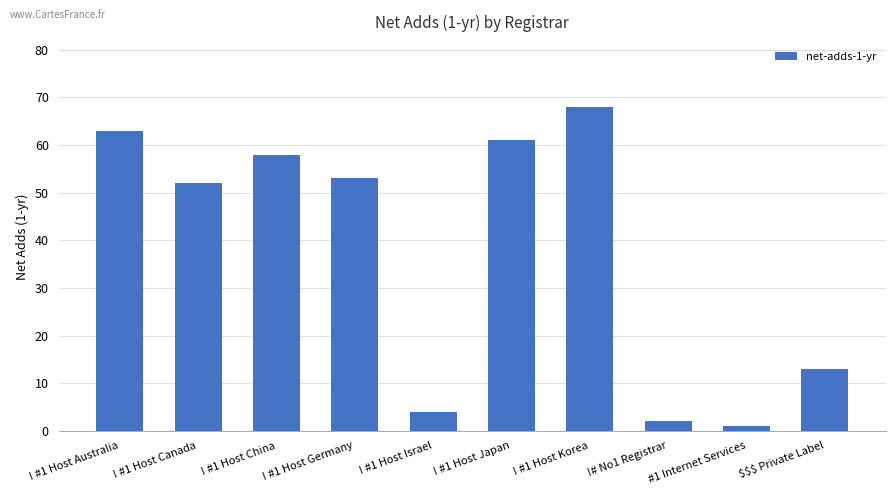

Reading right to left, what are all the values shown in this chart?

$$$ Private Label=13	#1 Internet Services=1	!# No1 Registrar=2	! #1 Host Korea=68	! #1 Host Japan=61	! #1 Host Israel=4	! #1 Host Germany=53	! #1 Host China=58	! #1 Host Canada=52	! #1 Host Australia=63